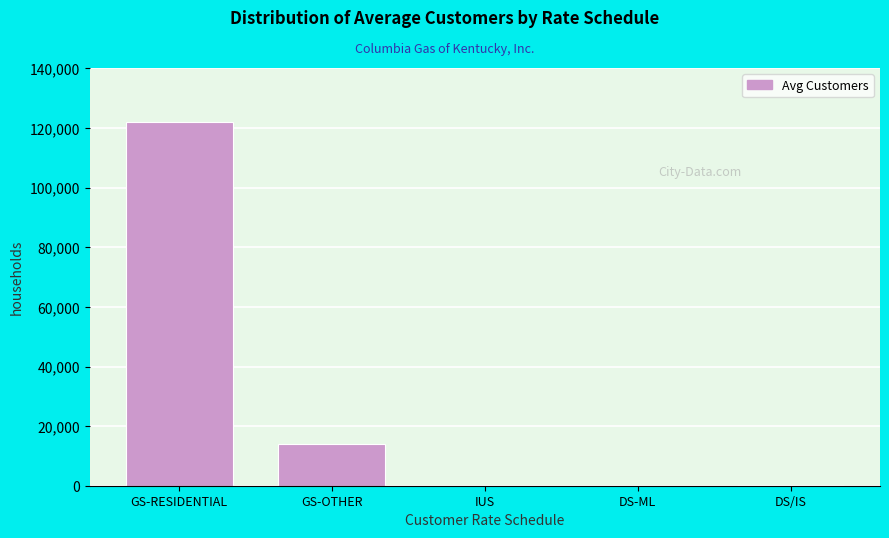

What is the greatest value displayed?

121915